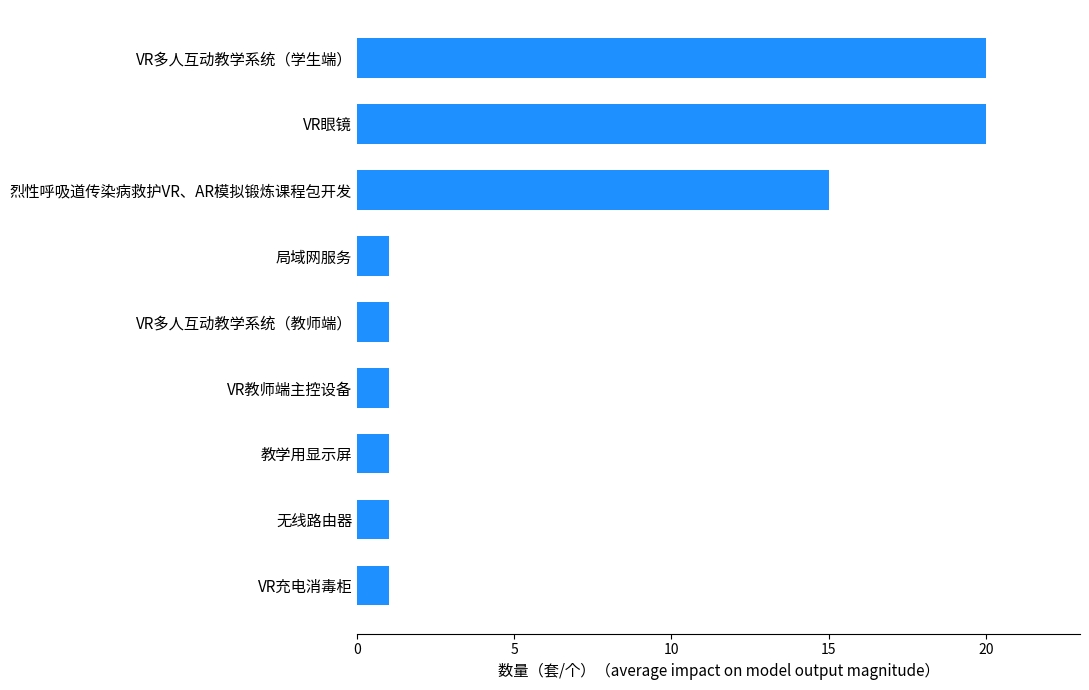

True or false: the data shows 1 at 局域网服务.

True